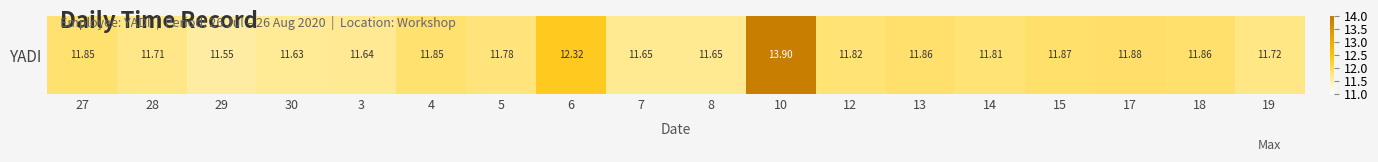

Reading left to right, extract all data points from this chart.

27=11.8	28=11.7	29=11.6	30=11.6	3=11.6	4=11.8	5=11.8	6=12.3	7=11.7	8=11.7	10=13.9	12=11.8	13=11.9	14=11.8	15=11.9	17=11.9	18=11.9	19=11.7